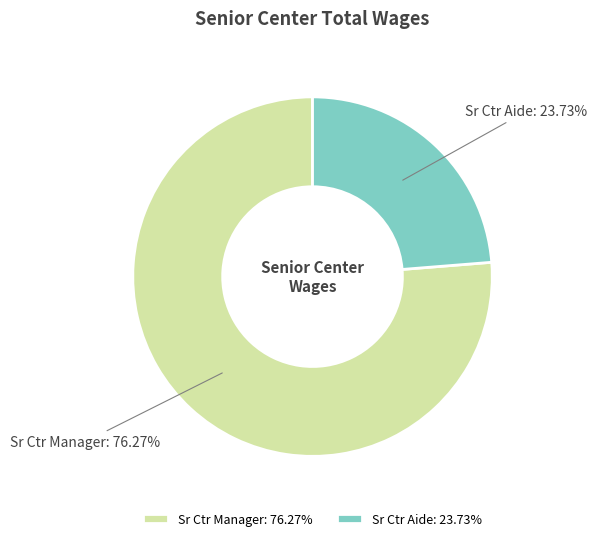

True or false: Sr Ctr Manager accounts for 69% of the total.

False